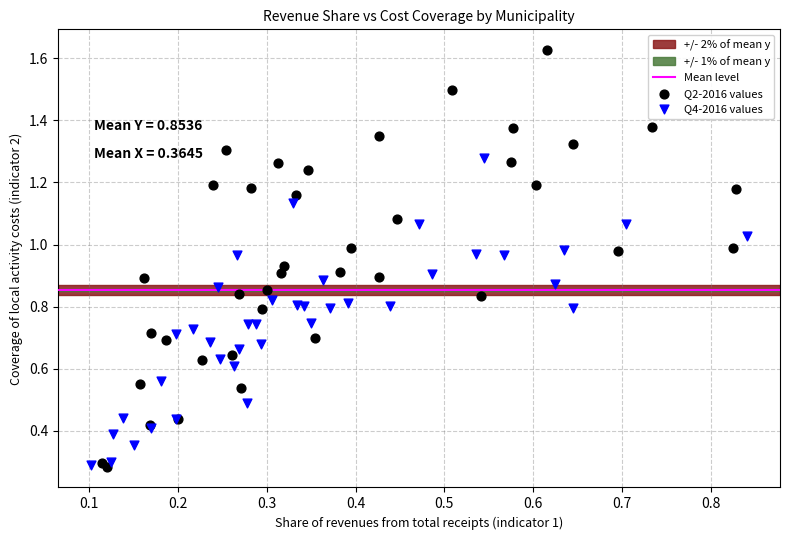

Which series has the widest spread of Y values?

Q2-2016 values